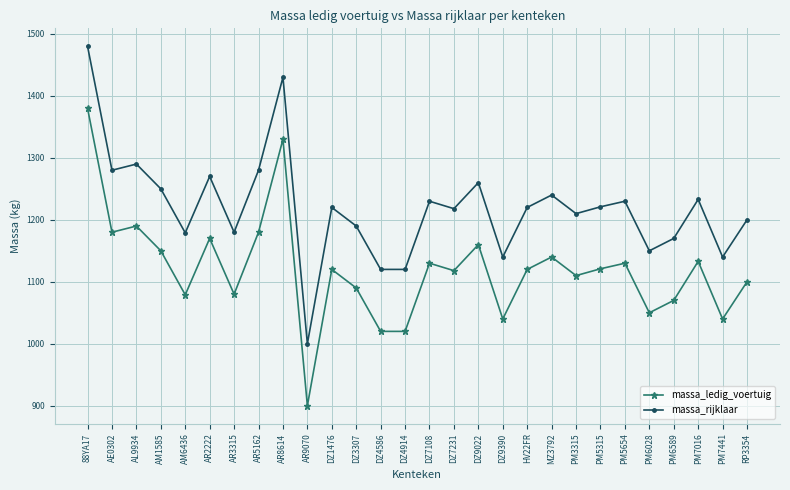

What is the difference between the highest and lowest values at AR5162?

100